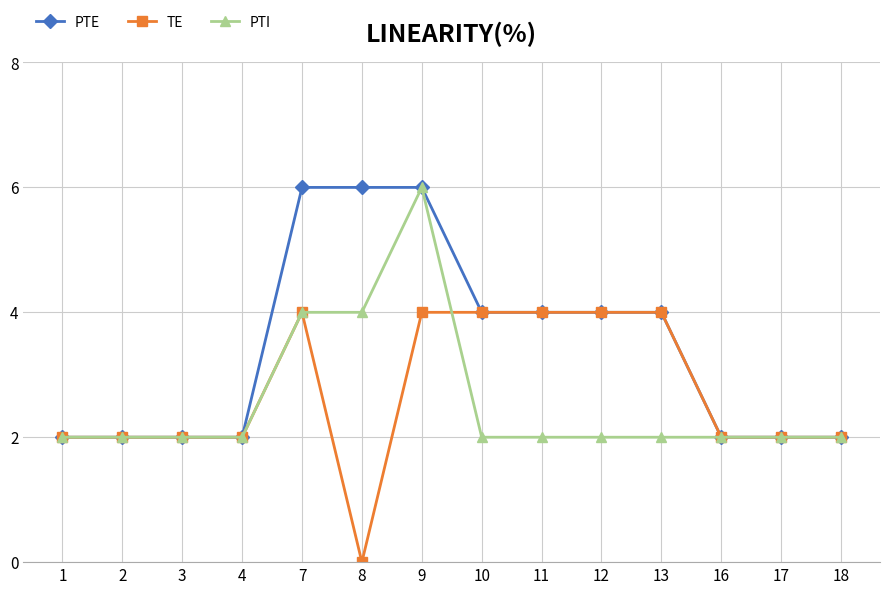

Which label corresponds to the smallest value in the chart?

8